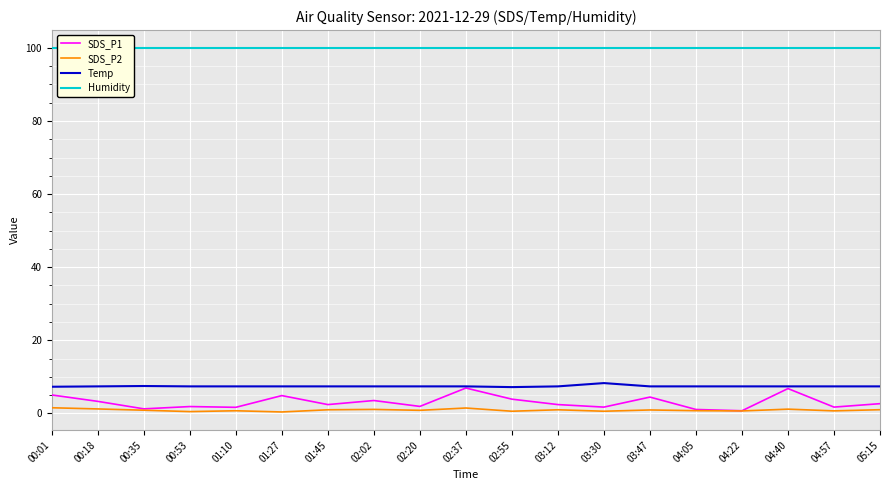

Is this an area chart (filled region under the line)?

No